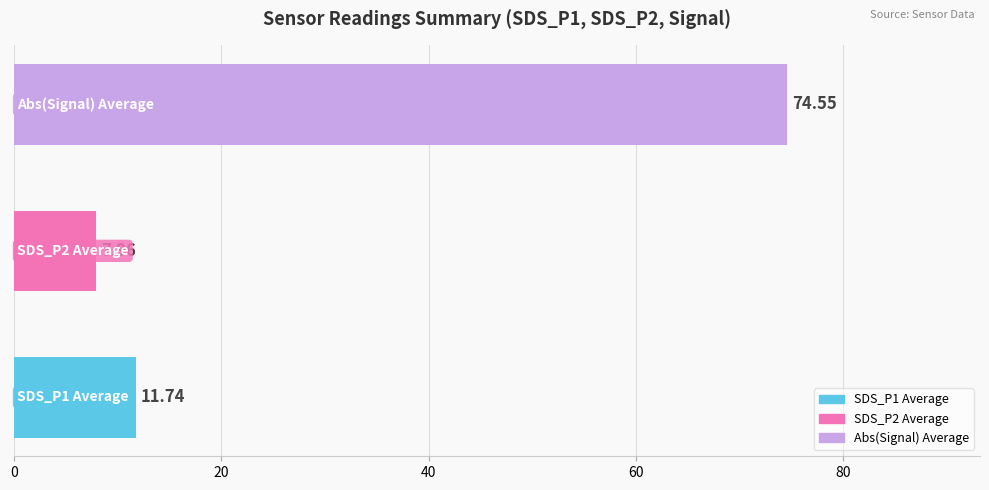

What is the average value?

31.4